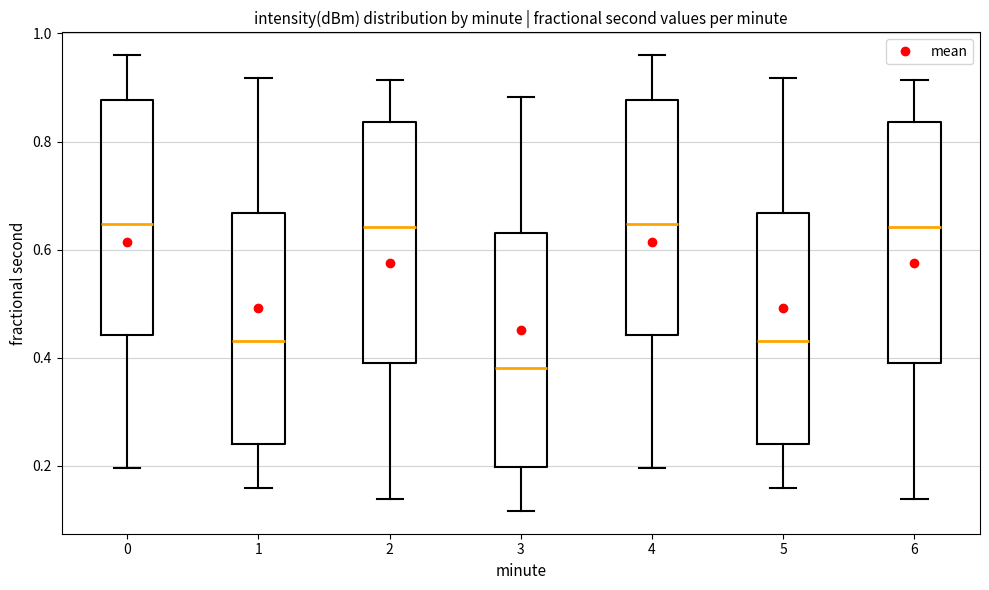

Which box's median line is the lowest?

3